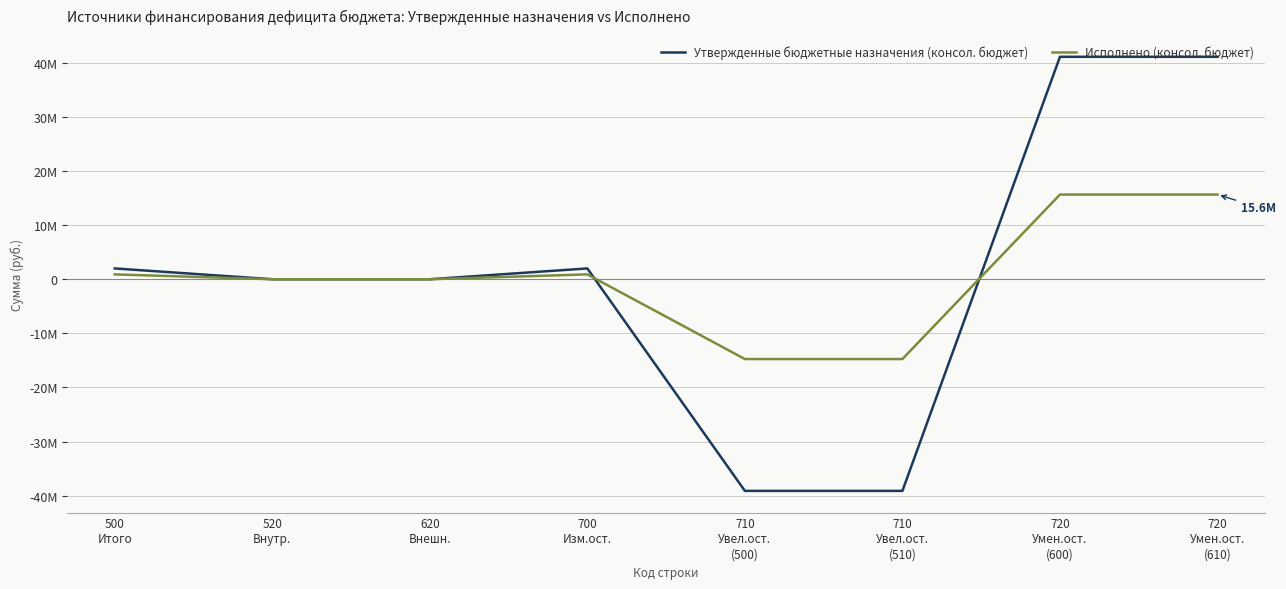

What is the maximum value shown in the chart?

41098461.1